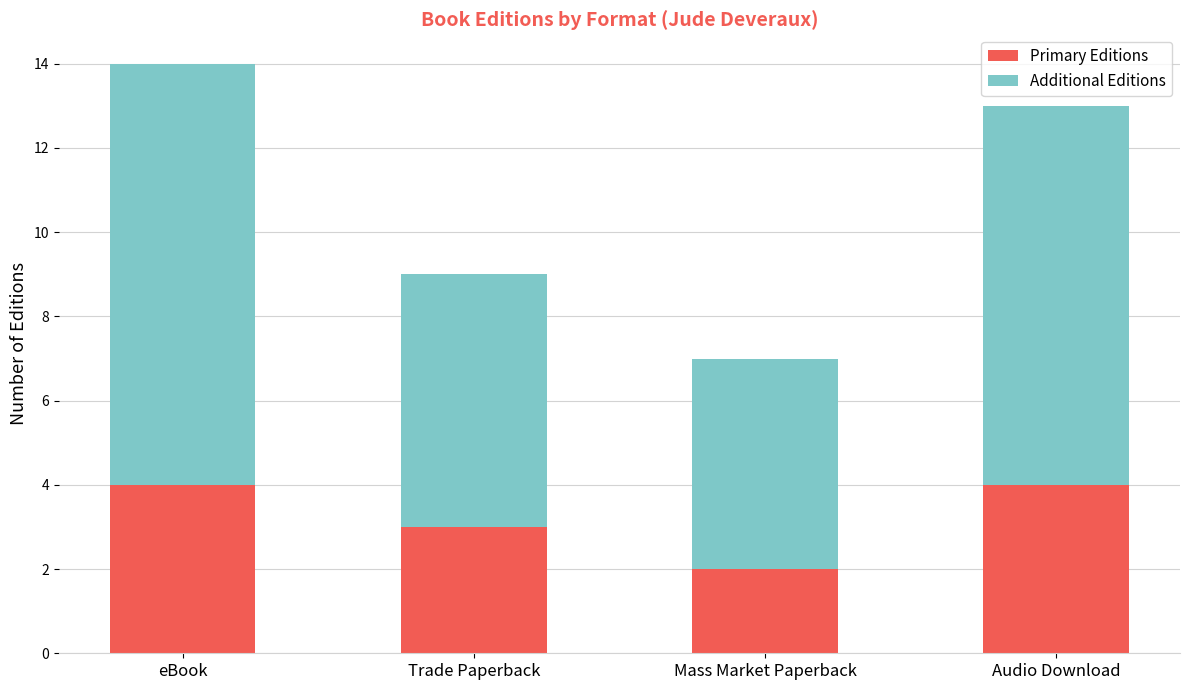

At which label does Primary Editions reach its minimum?

Mass Market Paperback